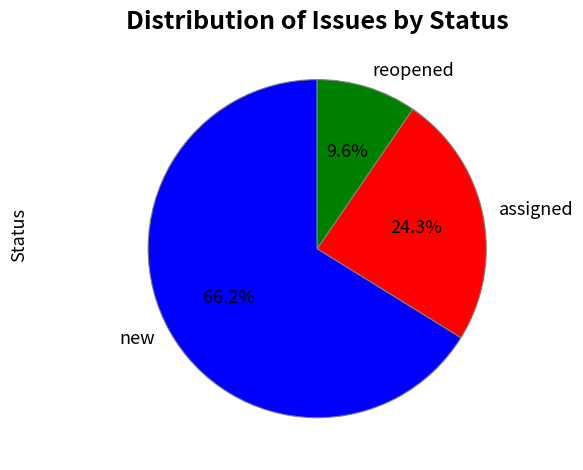

What is the smallest slice in the pie chart?

reopened